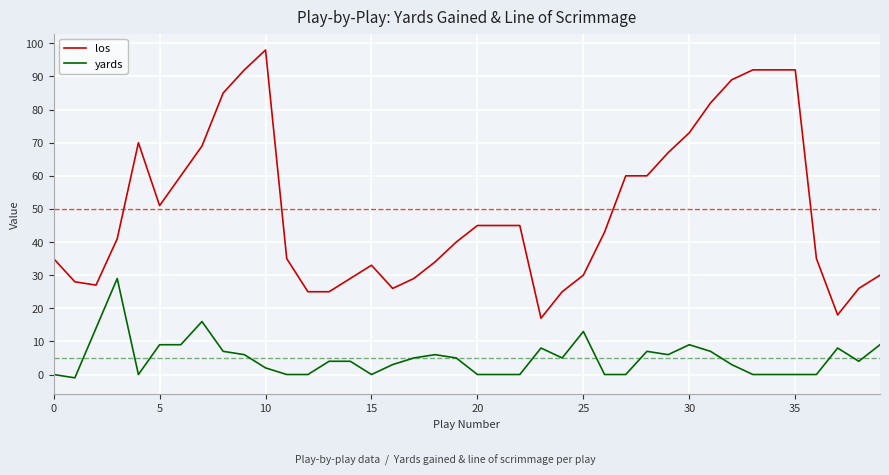

Which series has the largest range (max minus min)?

los